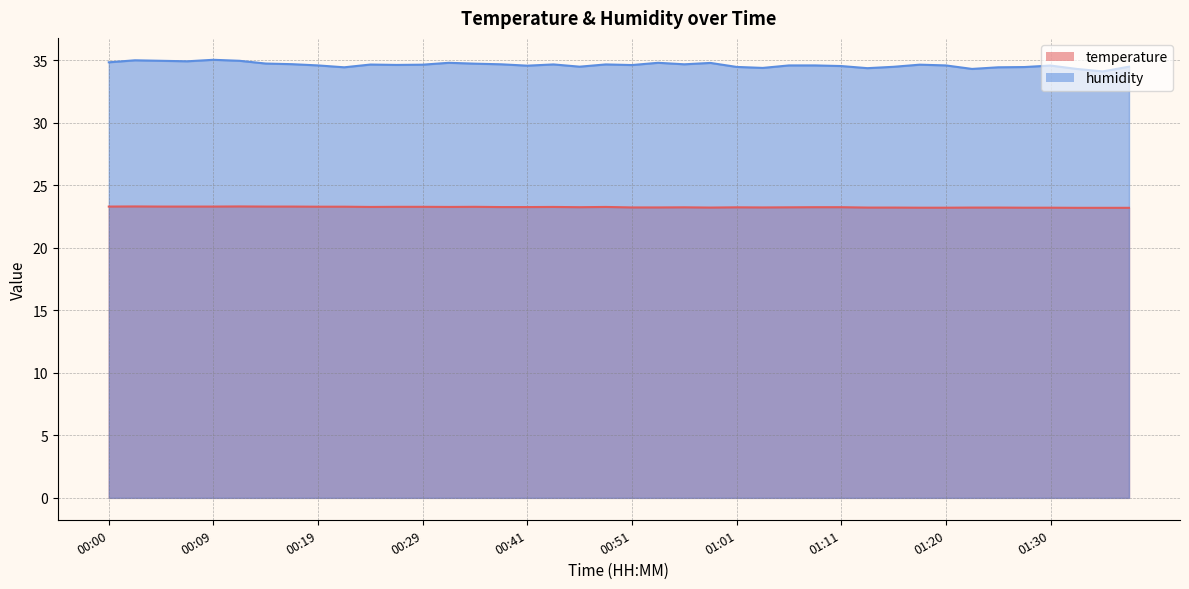

What is the label of the 12th point from the right?

01:11